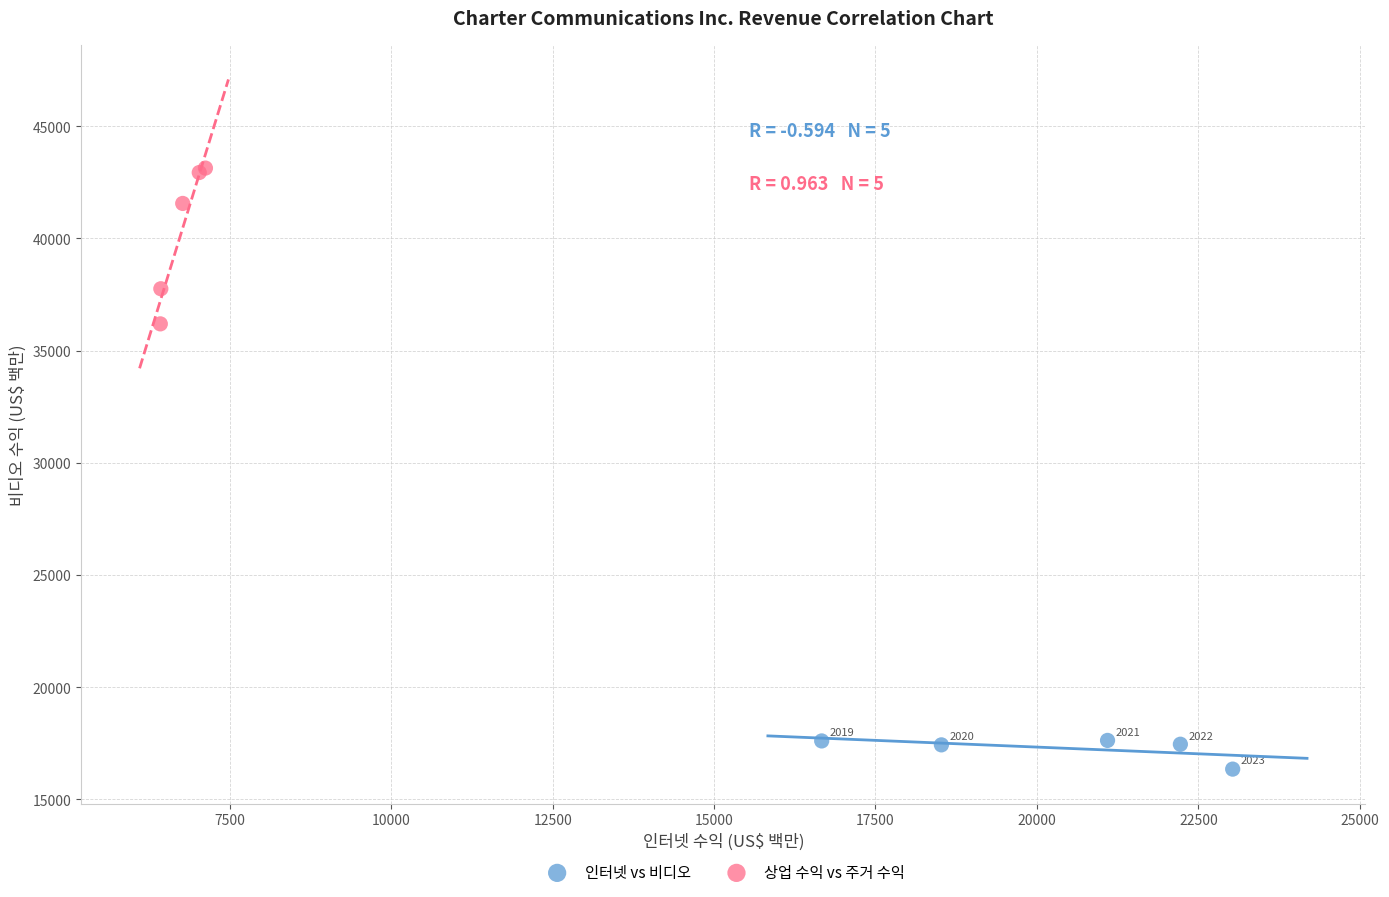

Which series has the widest spread of Y values?

상업 수익 vs 주거 수익